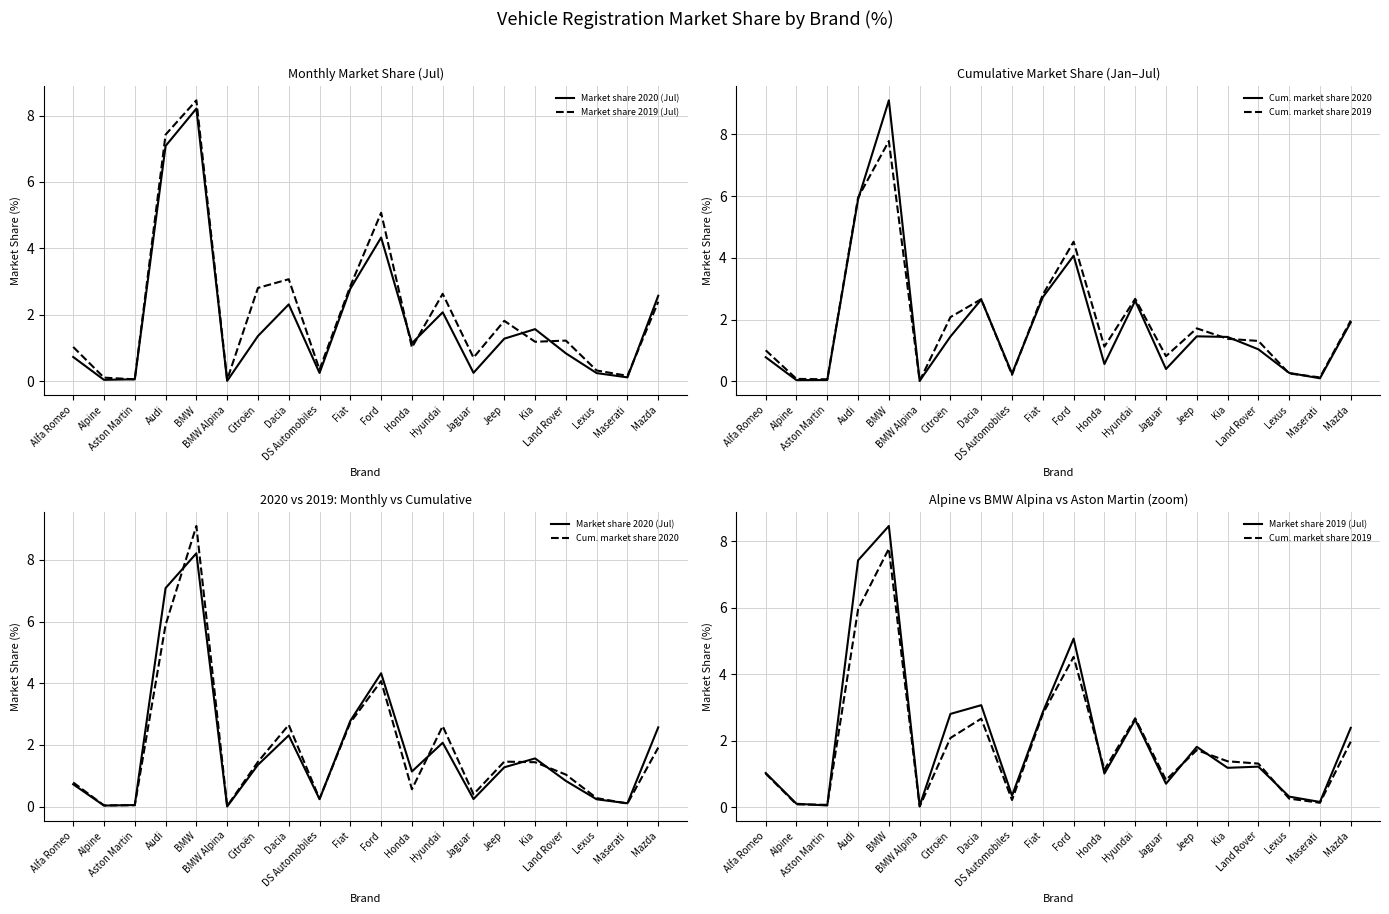

What is the spread (max minus min) of values at Mazda?

0.7